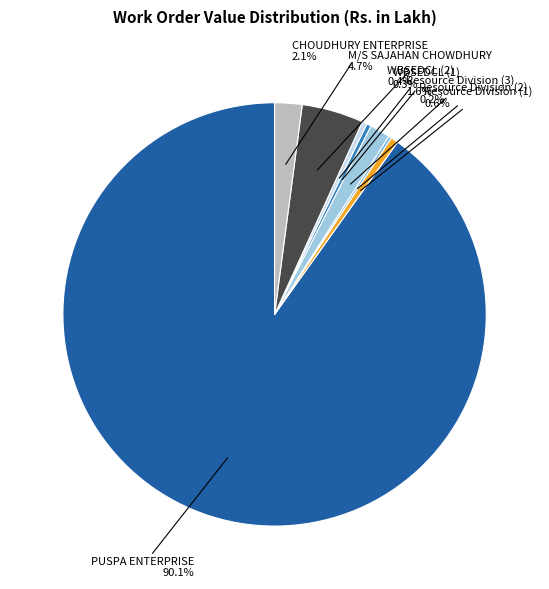

Is there any slice that represents more than half of the pie?

Yes